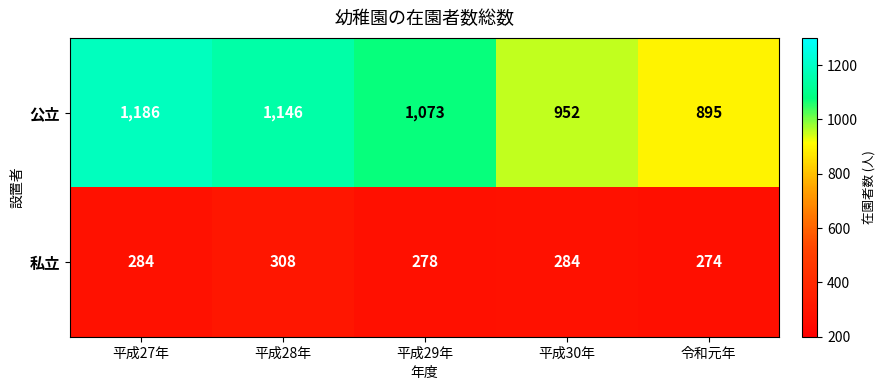

The value of 私立 at 平成27年 is 399. True or false?

False